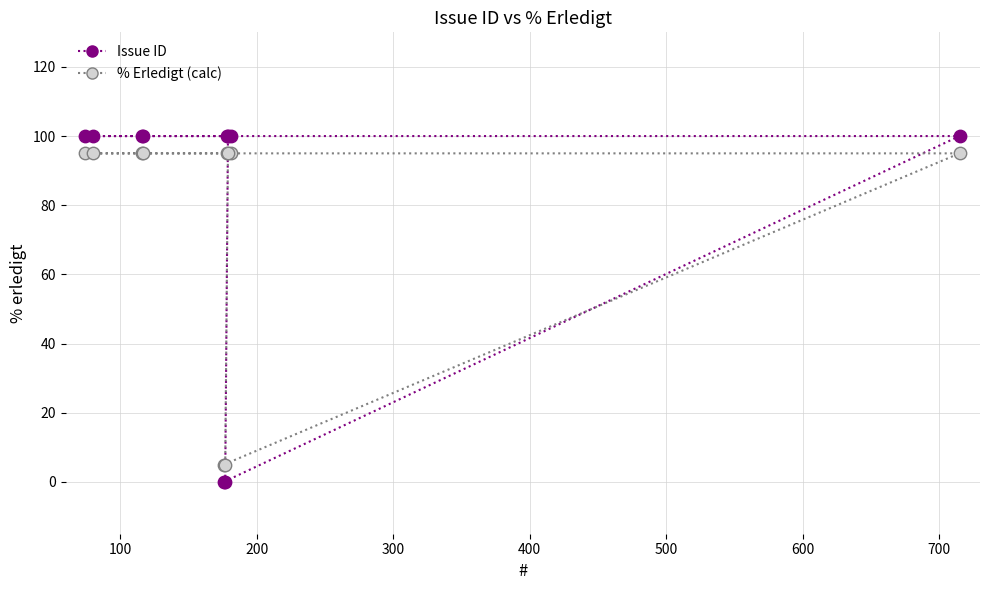

Which series contains the lowest Y value?

Issue ID